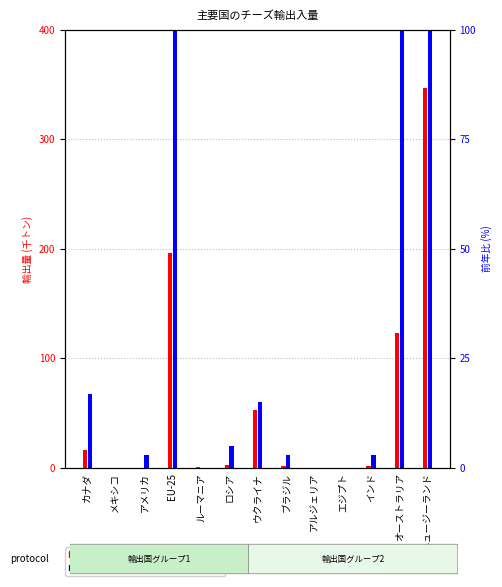

Which category has the highest value in the transformed count series?

ニュージーランド